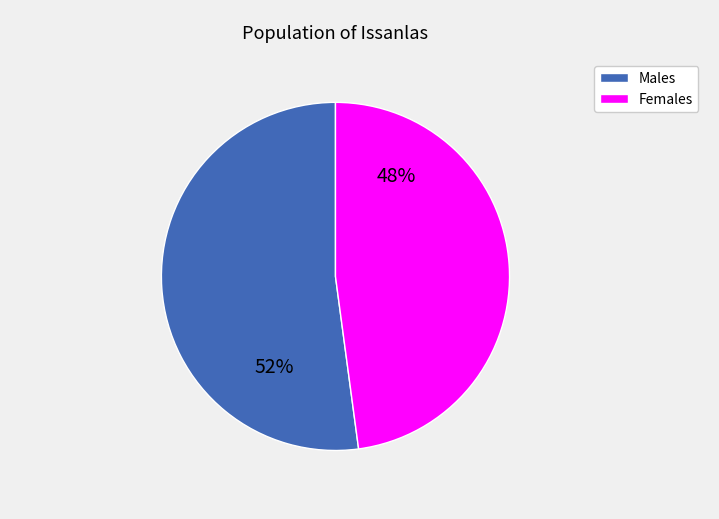

Is there a majority slice in this chart?

Yes